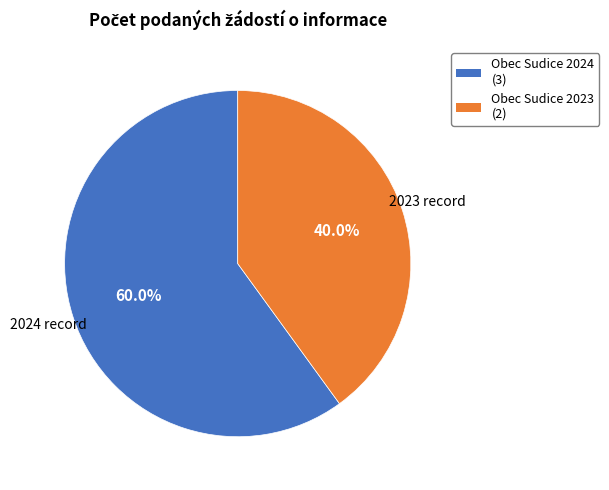

To the nearest percent, what is the difference between the largest and smallest slice percentages?

20%